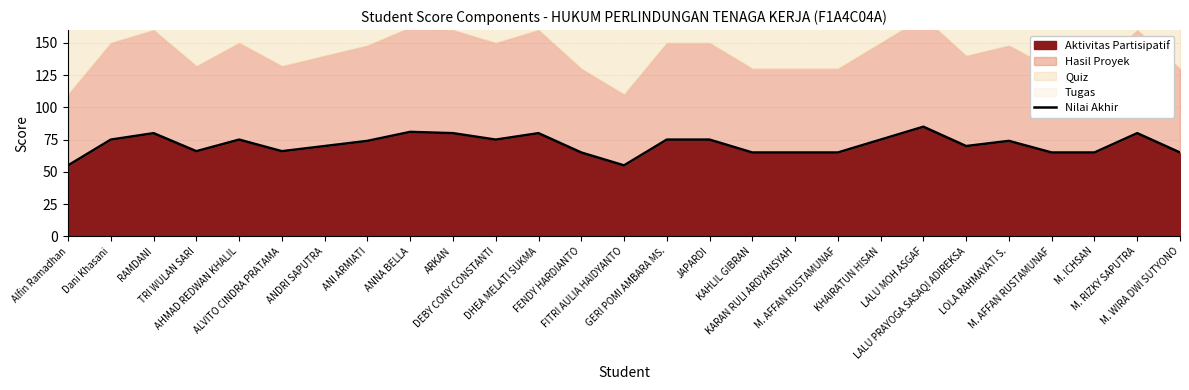

Reading left to right, extract all data points from this chart.

55	75	80	66	75	66	70	74	81	80	75	80	65	55	75	75	65	65	65	75	85	70	74	65	65	80	65